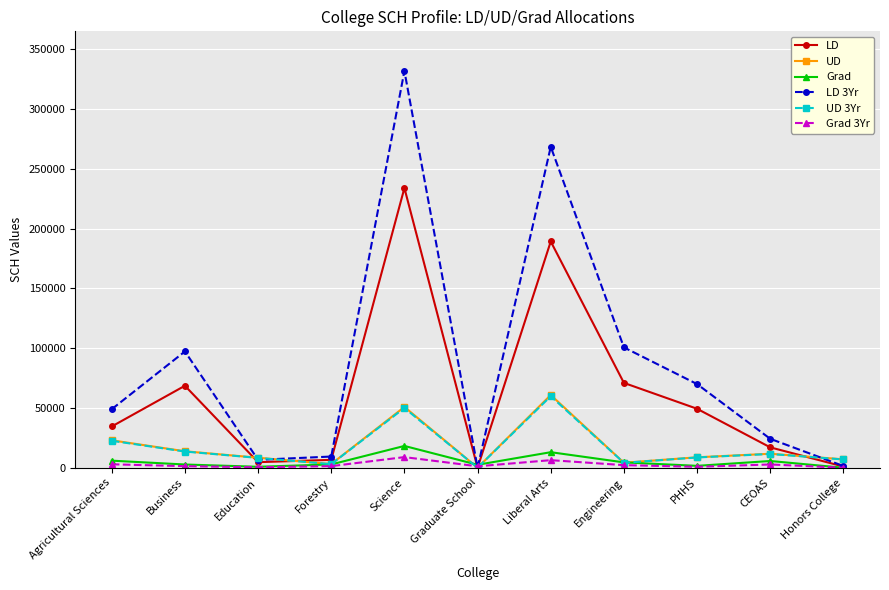

Where is the first local maximum for UD?

Science